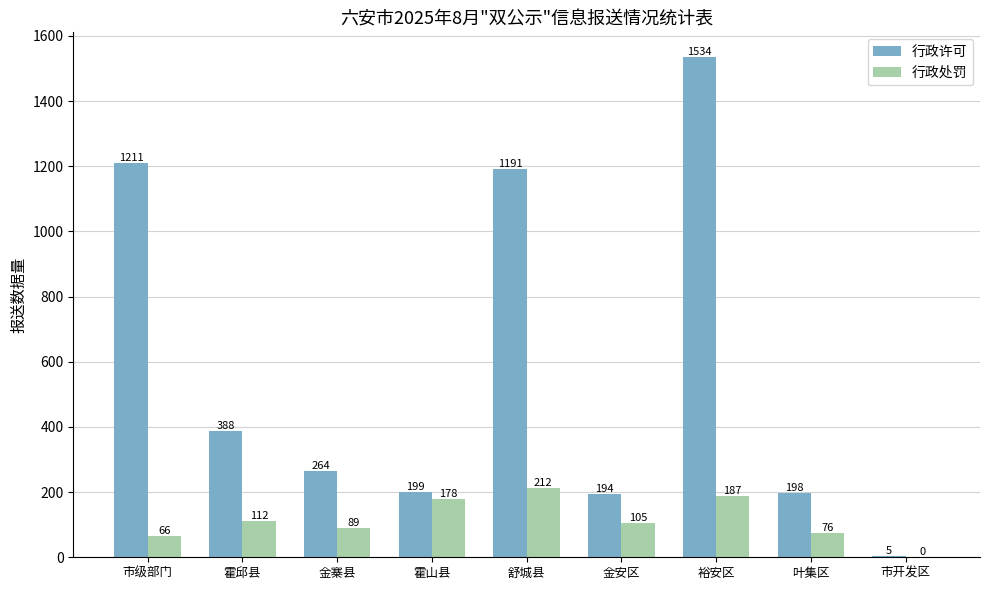

Are the bars horizontal?

No